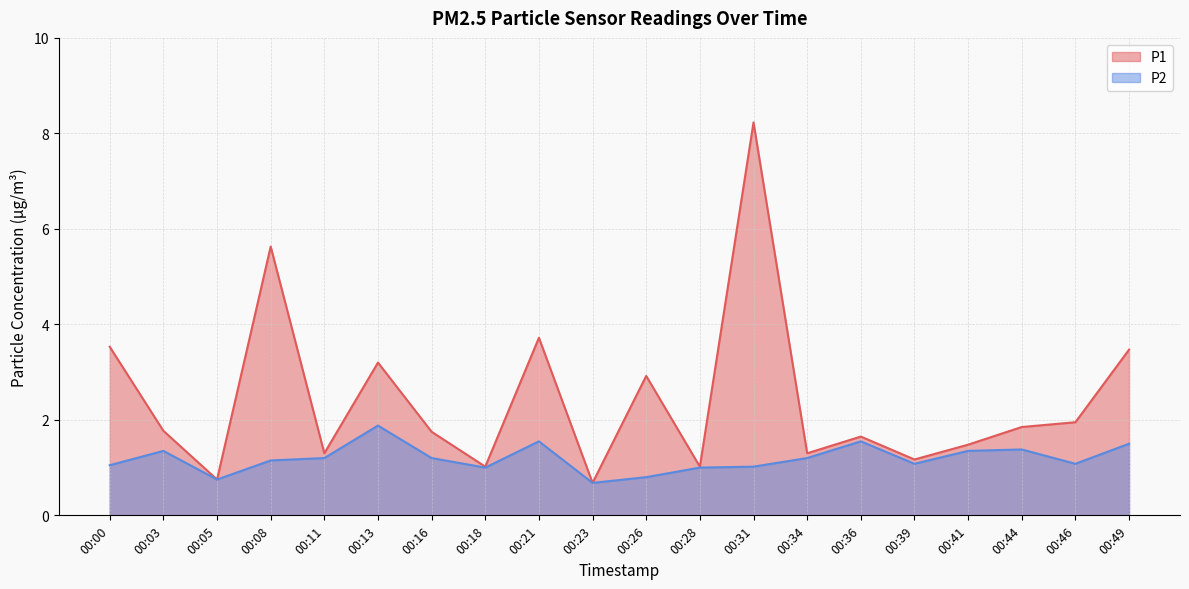

Which label corresponds to the smallest value in the chart?

00:23